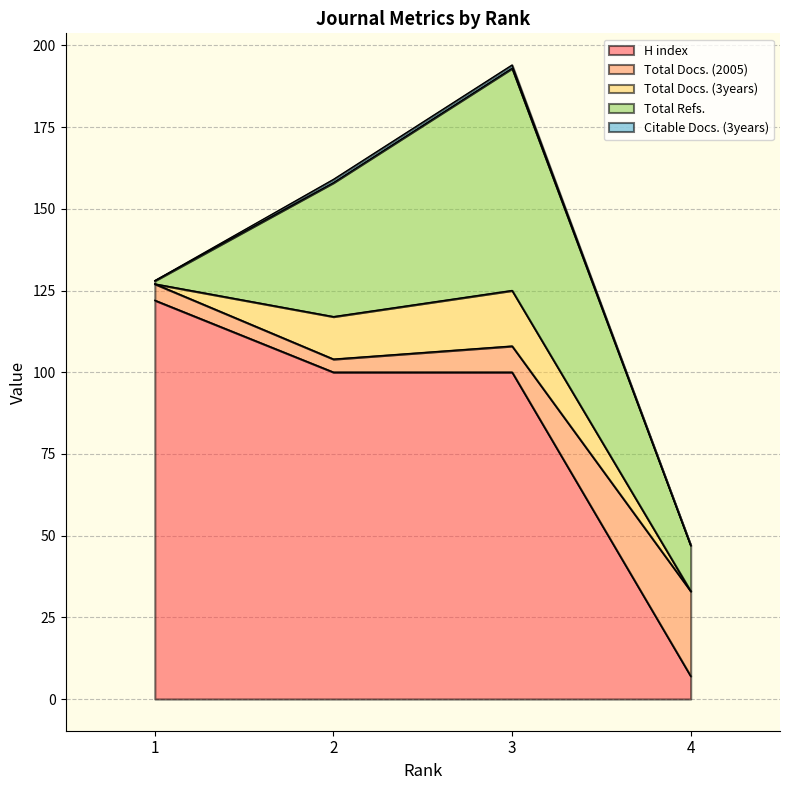

Is the value of H index at 3 greater than the value of Total Refs. at 2?

Yes